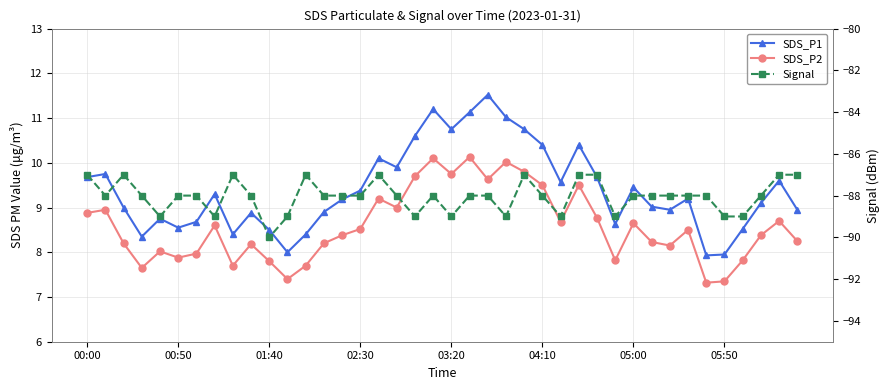

How many values in the SDS_P1 series are below 9?

16